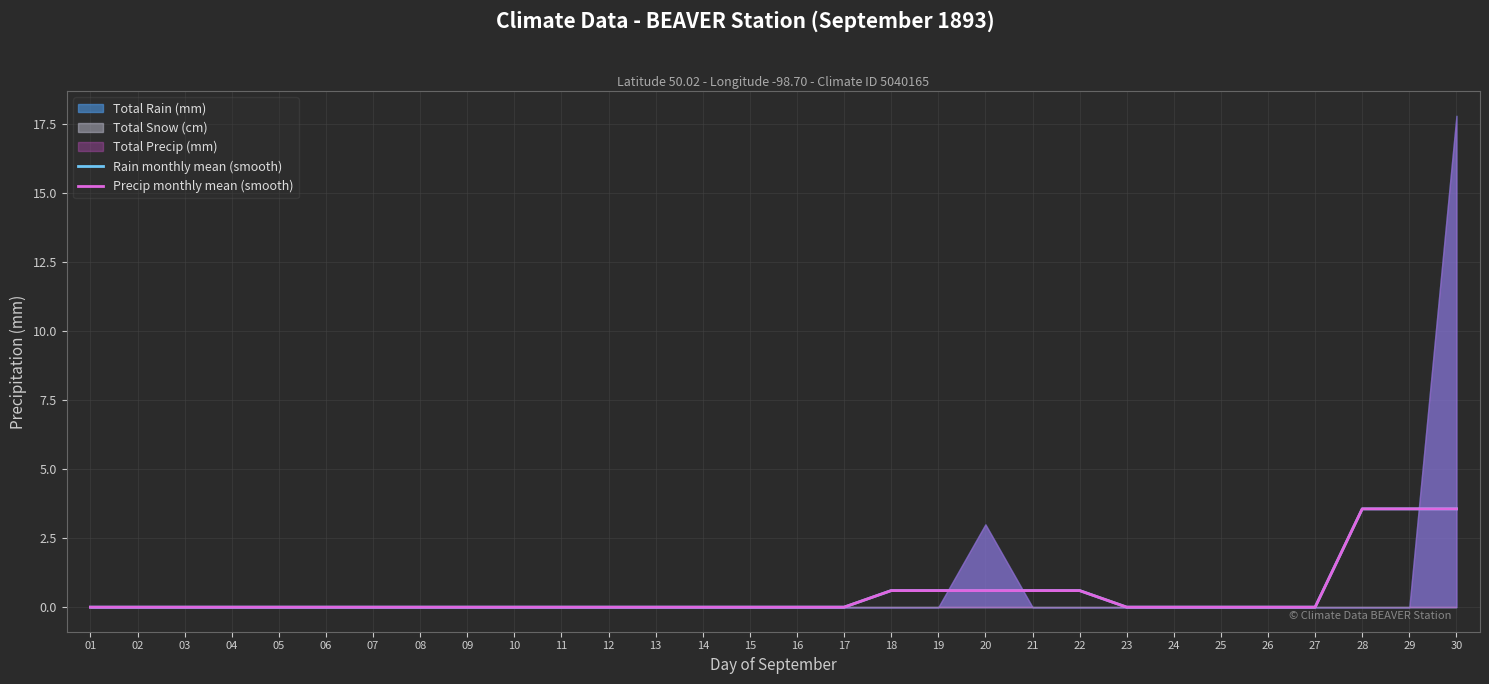

Reading right to left, list all the values displayed in this chart.

Rain monthly mean (smooth): 30=3.6	29=3.6	28=3.6	27=0.0	26=0.0	25=0.0	24=0.0	23=0.0	22=0.6	21=0.6	20=0.6	19=0.6	18=0.6	17=0.0	16=0.0	15=0.0	14=0.0	13=0.0	12=0.0	11=0.0	10=0.0	09=0.0	08=0.0	07=0.0	06=0.0	05=0.0	04=0.0	03=0.0	02=0.0	01=0.0
Precip monthly mean (smooth): 30=3.6	29=3.6	28=3.6	27=0.0	26=0.0	25=0.0	24=0.0	23=0.0	22=0.6	21=0.6	20=0.6	19=0.6	18=0.6	17=0.0	16=0.0	15=0.0	14=0.0	13=0.0	12=0.0	11=0.0	10=0.0	09=0.0	08=0.0	07=0.0	06=0.0	05=0.0	04=0.0	03=0.0	02=0.0	01=0.0